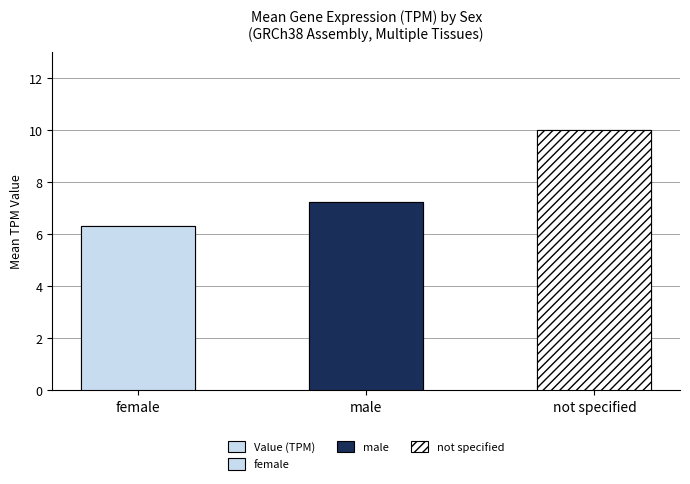

Reading left to right, extract all data points from this chart.

6.3	7.3	10.0